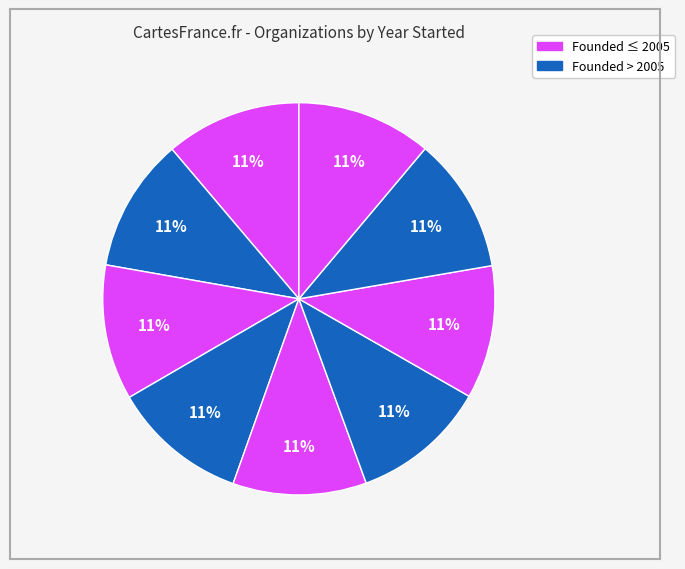

How many slices are in this pie chart?

9